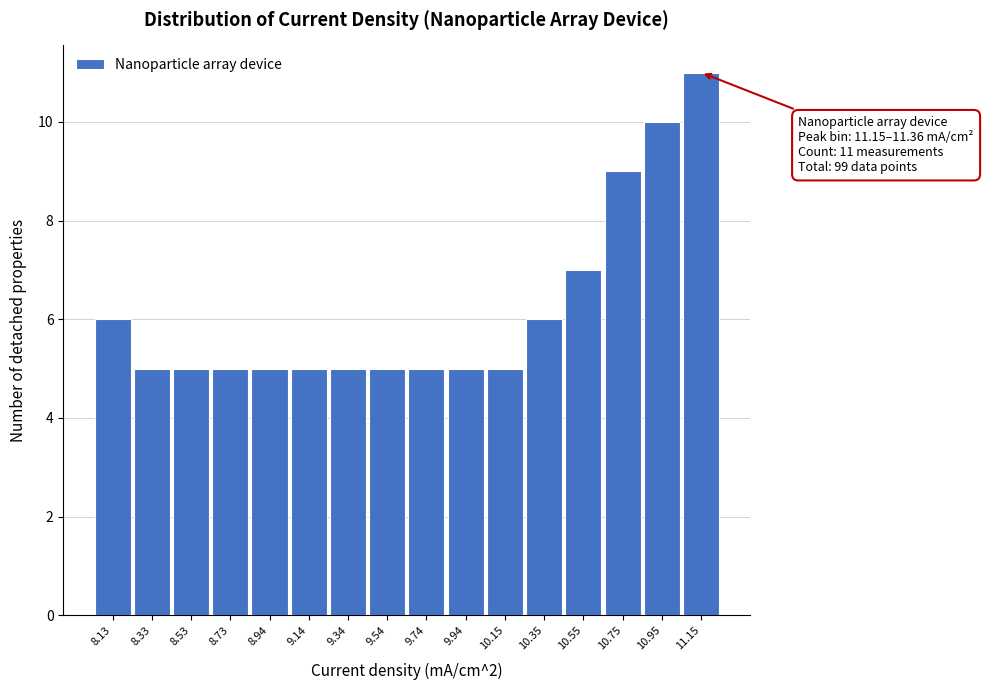

Reading left to right, what are all the values shown in this chart?

8.13=6	8.33=5	8.53=5	8.73=5	8.94=5	9.14=5	9.34=5	9.54=5	9.74=5	9.94=5	10.15=5	10.35=6	10.55=7	10.75=9	10.95=10	11.15=11